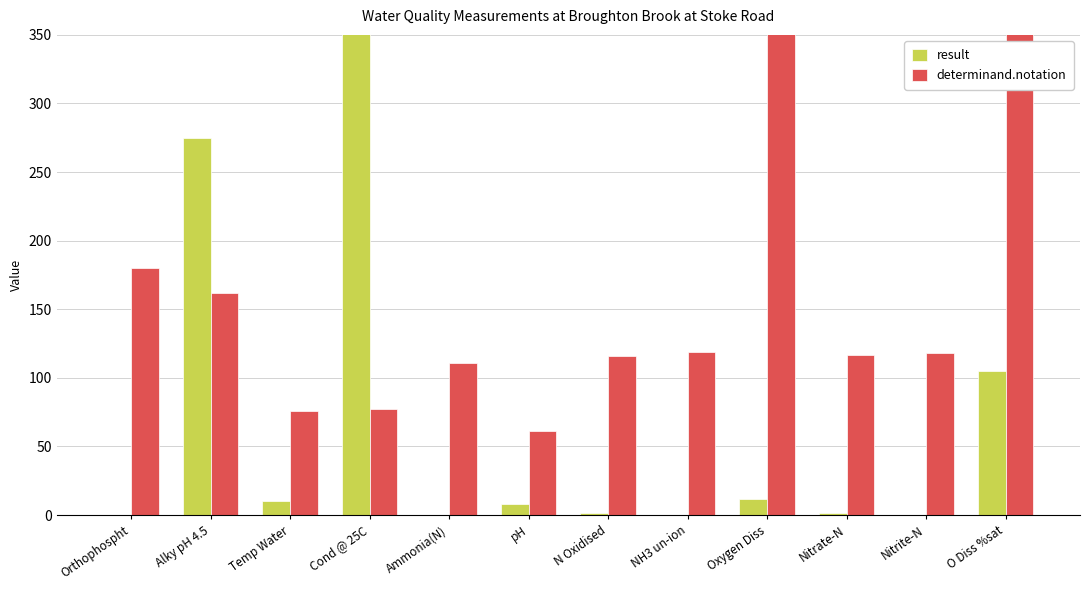

At how many categories does at least one series exceed 1346?

2